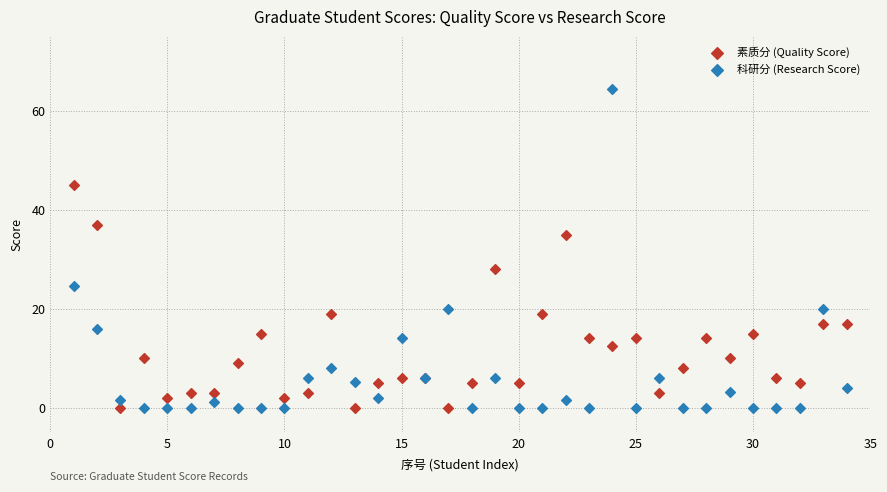

Which series contains the highest Y value?

科研分 (Research Score)